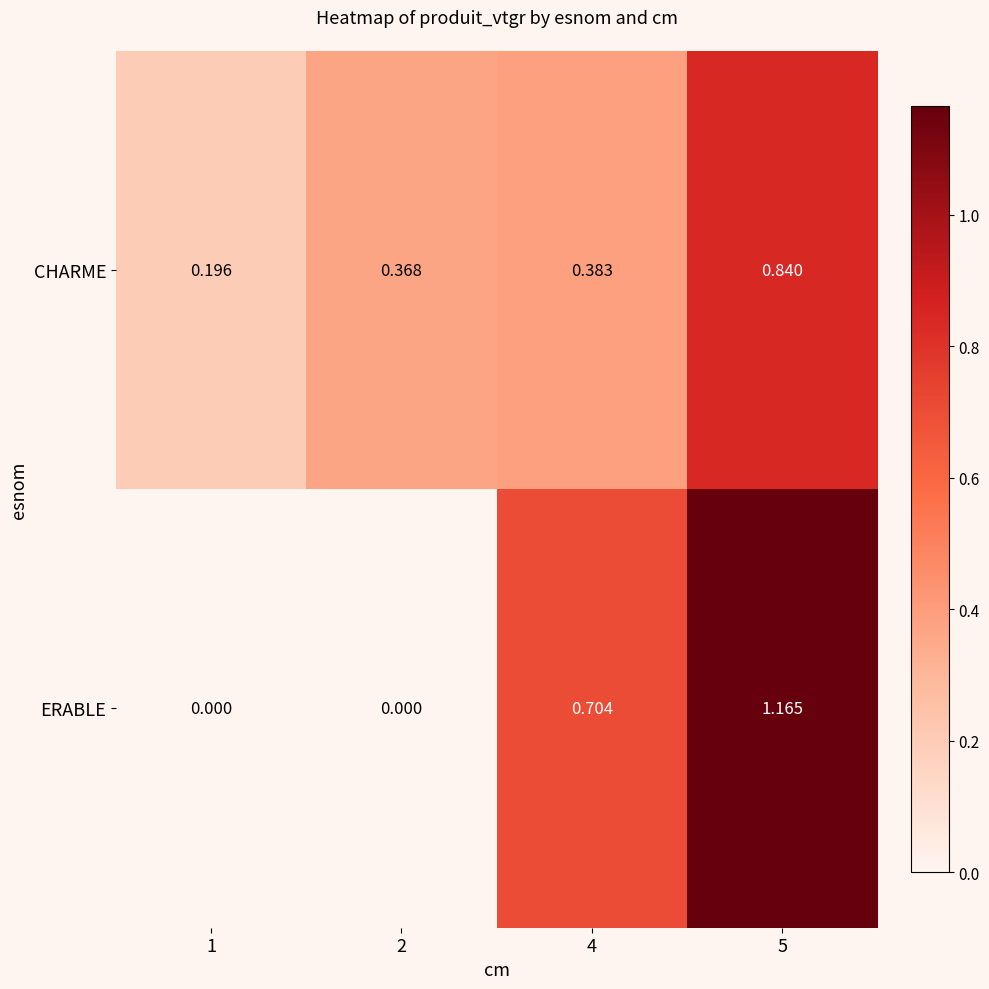

Which series has the largest total across all categories?

ERABLE